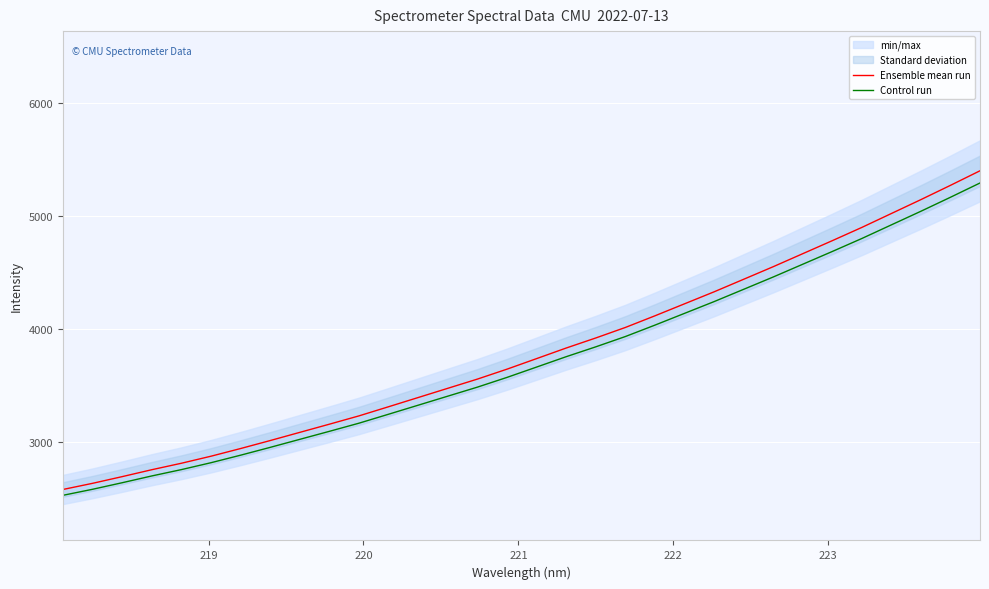

True or false: Control run has more than 0 interior local peaks.

False